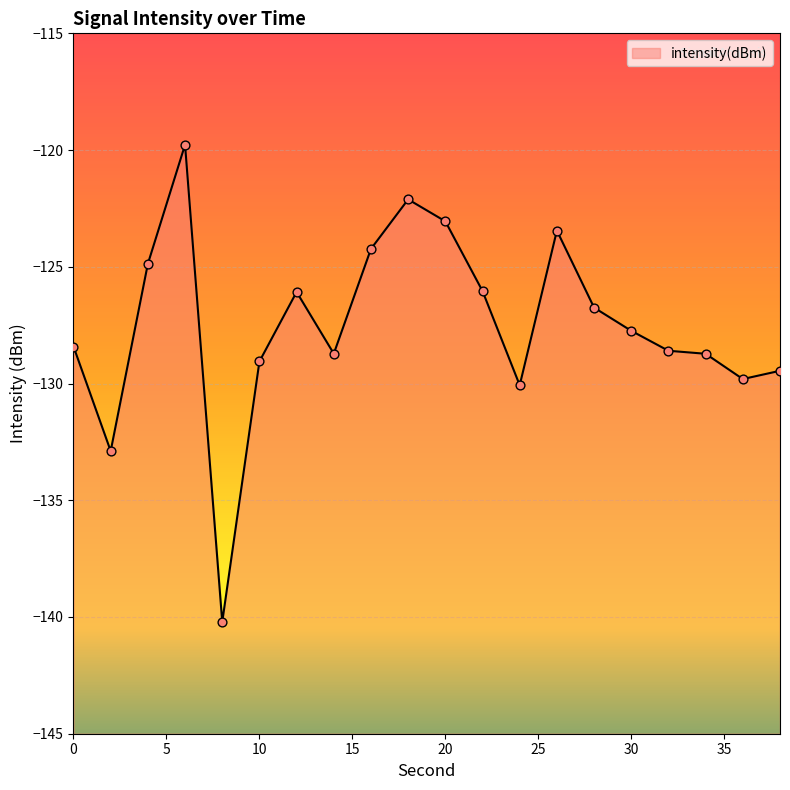

What is the change in value from 14 to 26?

+5.3